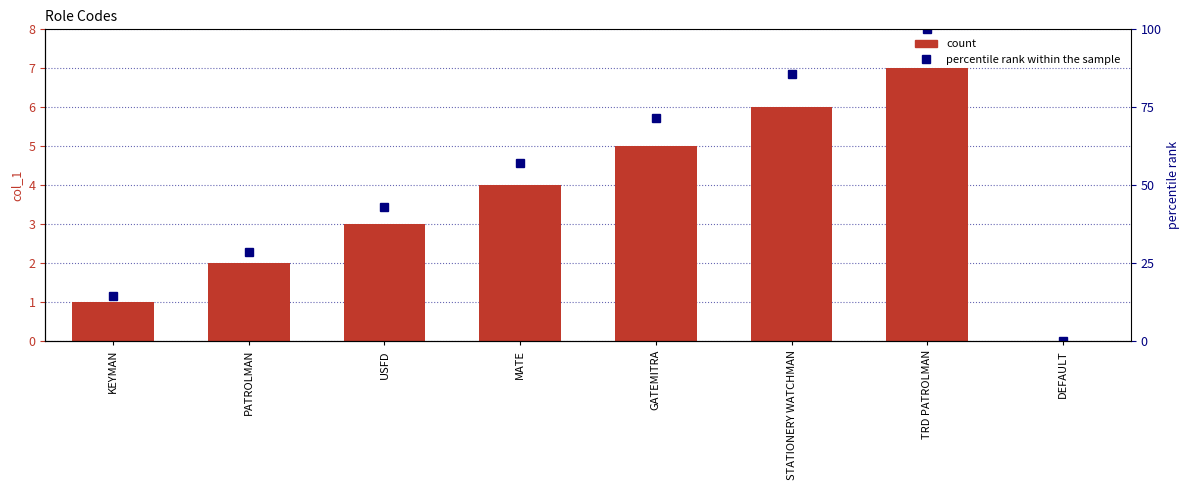

What is the sum of all col_1 values?

28.0